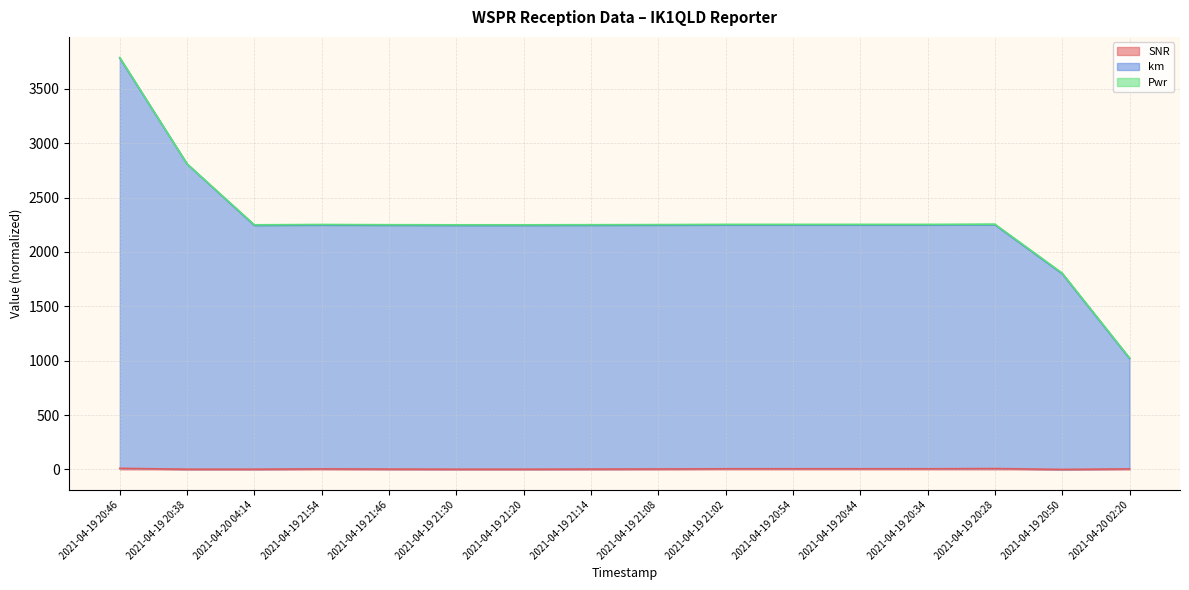

True or false: SNR has a value of 5 at 2021-04-19 20:28.

False